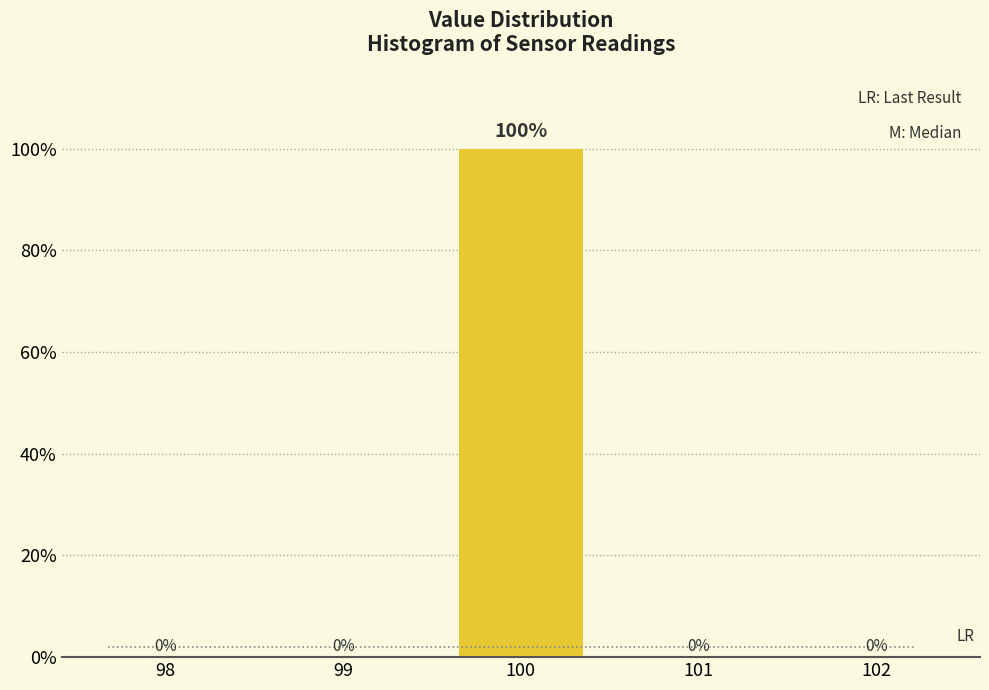

Reading left to right, extract all data points from this chart.

98=0	99=0	100=100	101=0	102=0